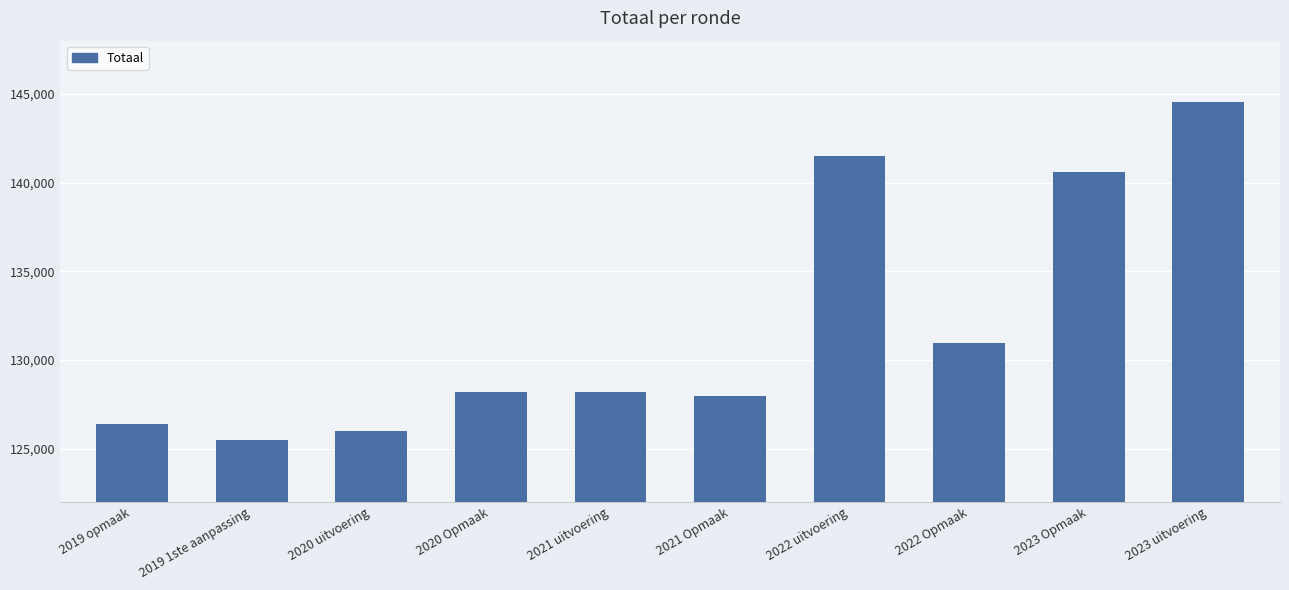

What is the label of the 7th bar from the right?

2020 Opmaak